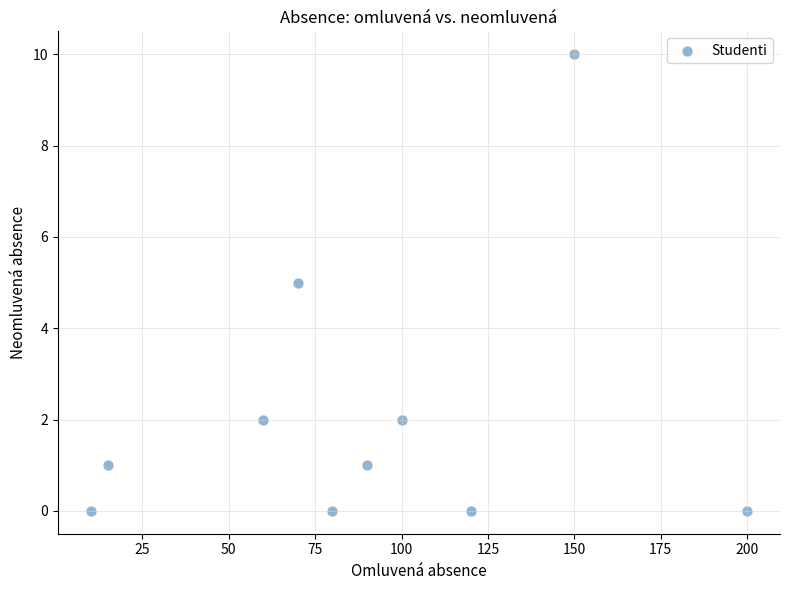

What is the average X value?

90